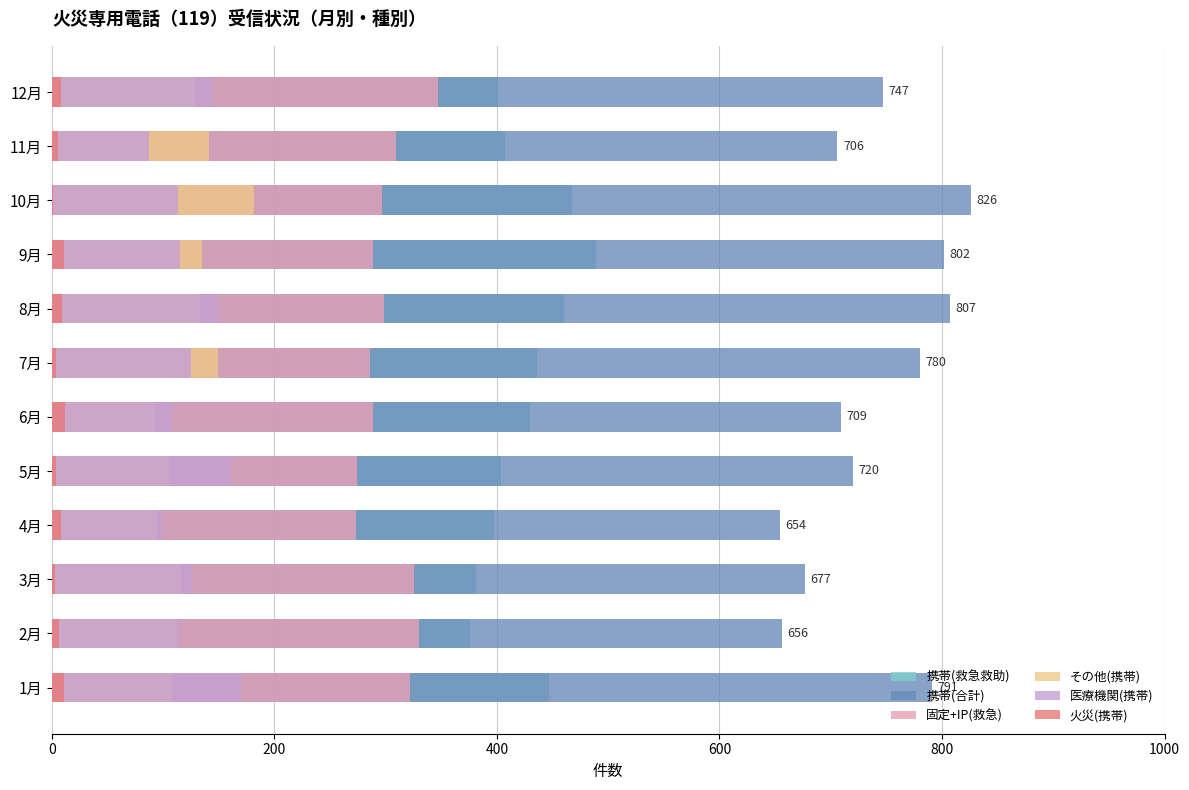

How many bars are there in total?

72